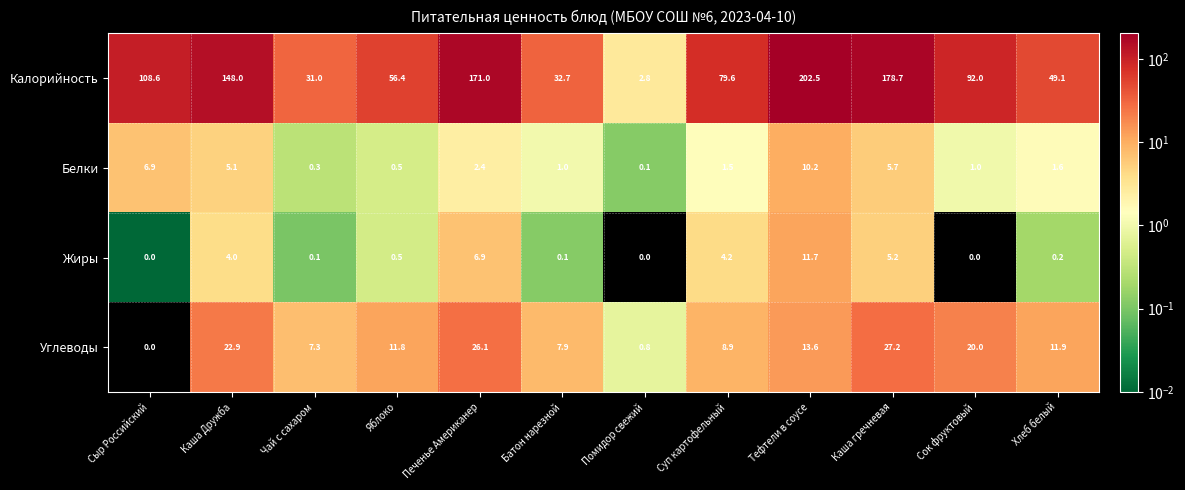

What is the highest value of the Углеводы series?

27.2